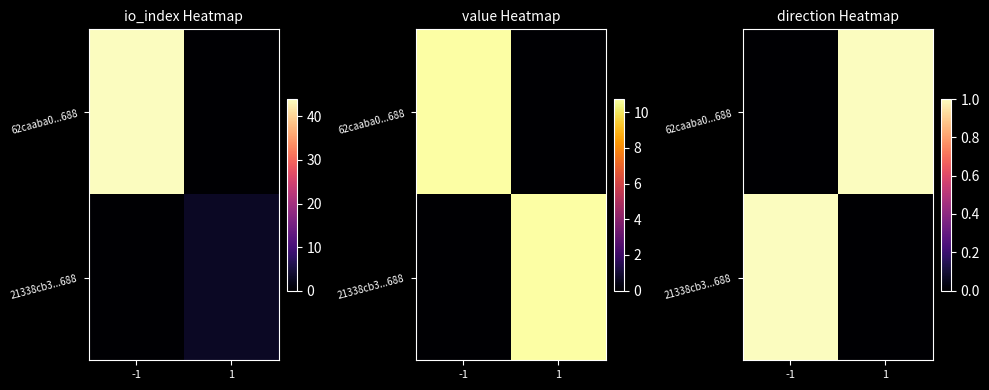

Is the value of 62caaba0...688 at 1 greater than the value of 21338cb3...688 at 1?

Yes